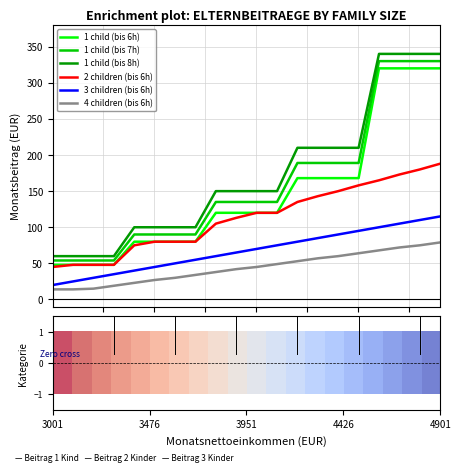

Which series has the largest range (max minus min)?

1 child (bis 8h)